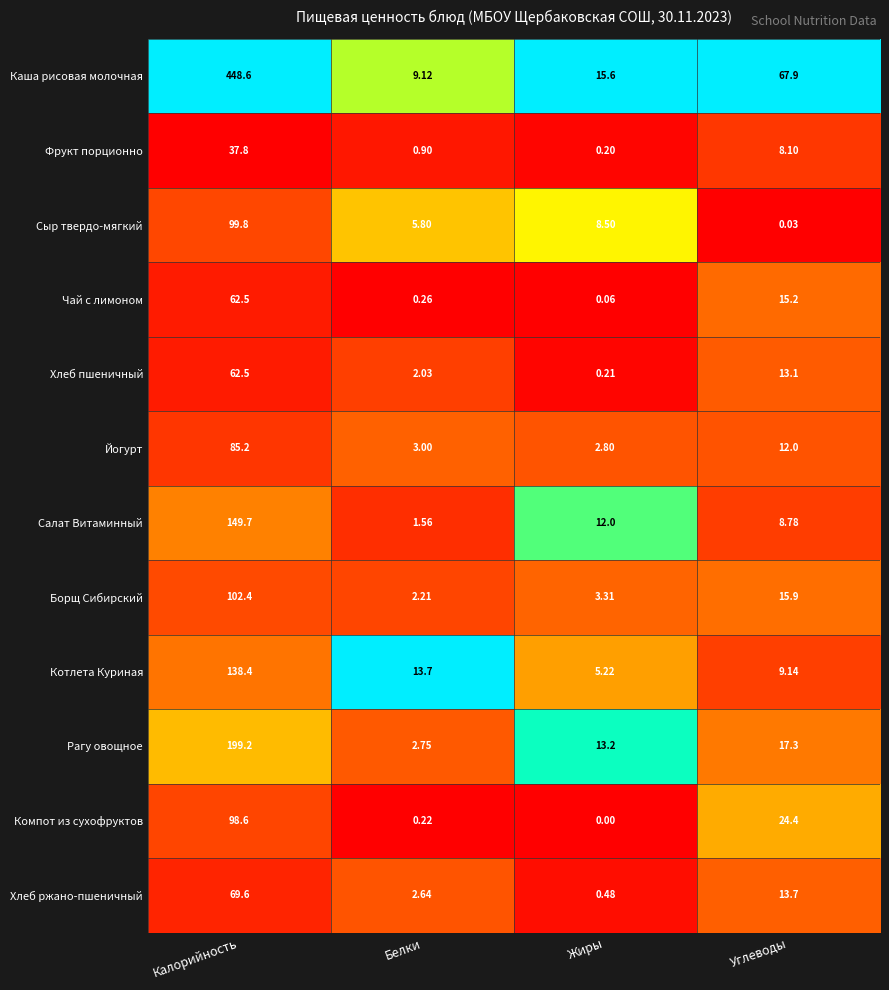

At which category does the chart reach its peak across all series?

Калорийность